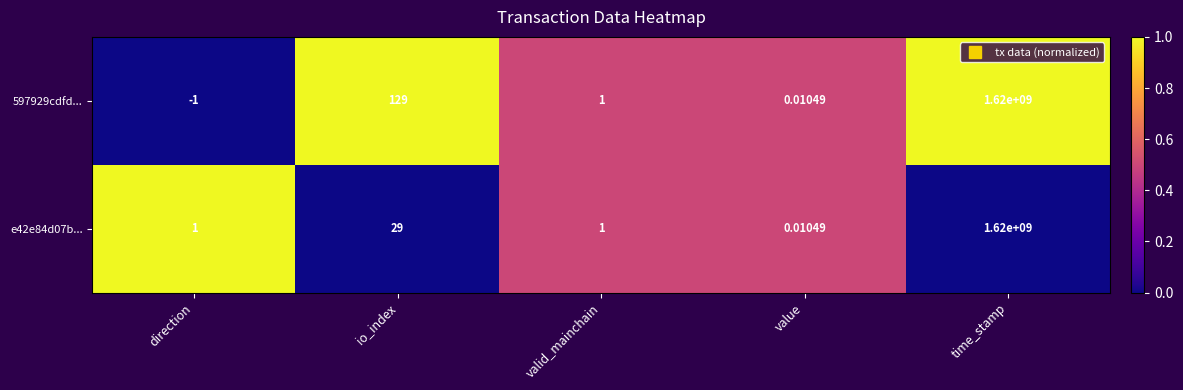

At which category does the chart reach its minimum across all series?

direction